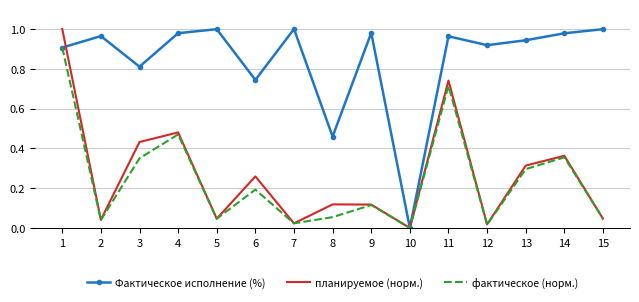

At which category does планируемое (норм.) reach its first local valley?

2